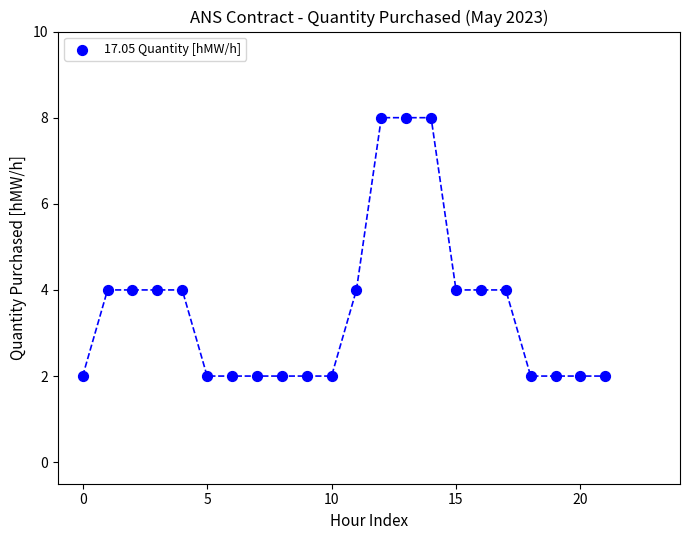

What is the range of Y values (max minus min)?

6